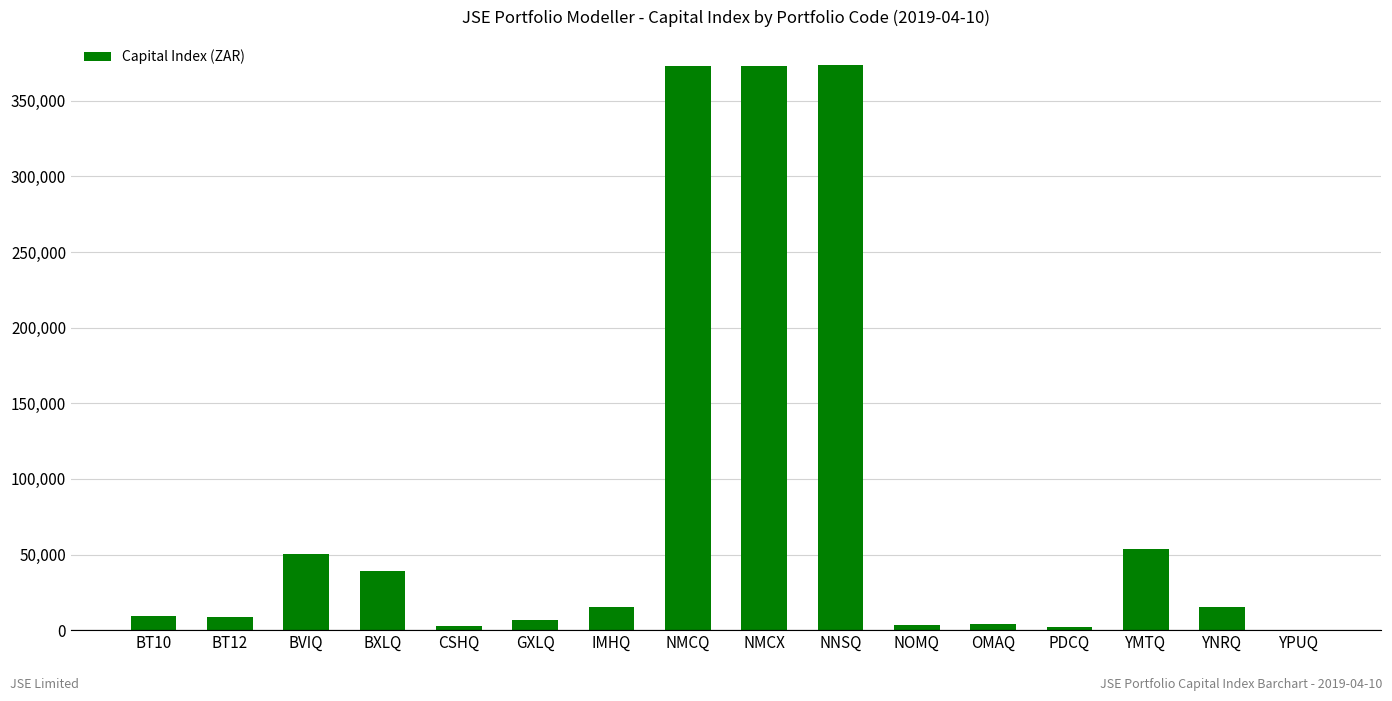

What is the sum of all values?

1330329.9